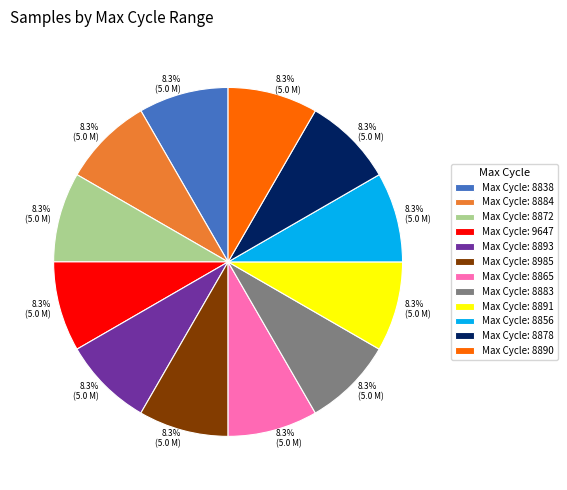

Is there a majority slice in this chart?

No